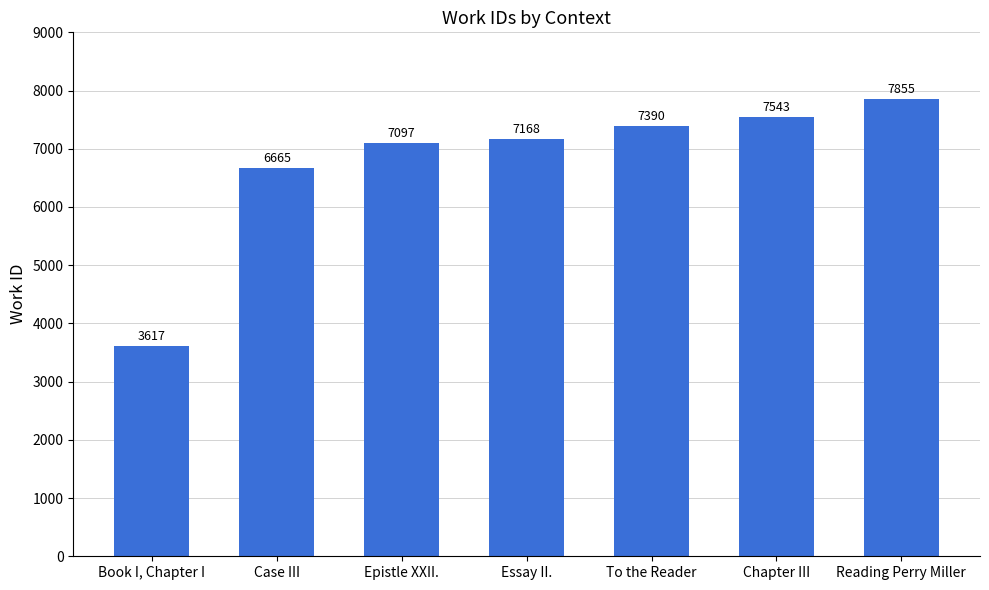

Where is the data nearest to the value 5736?

Case III